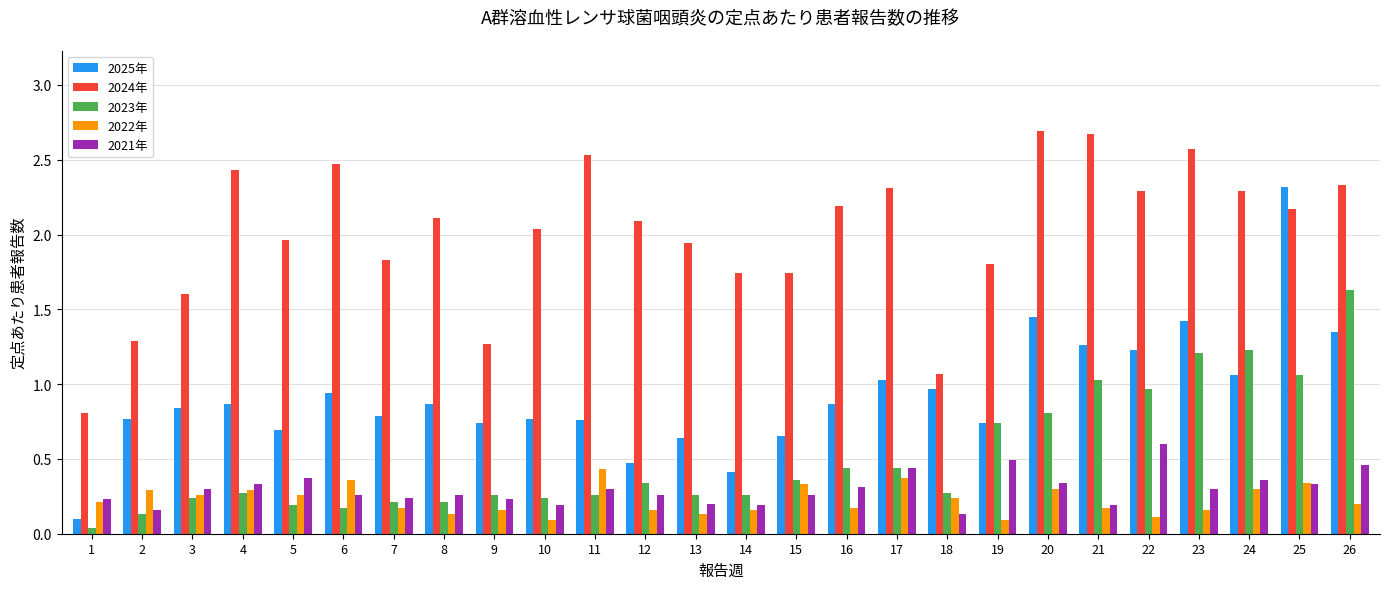

List the series in order of their peak value, lowest first.

2022年, 2021年, 2023年, 2025年, 2024年